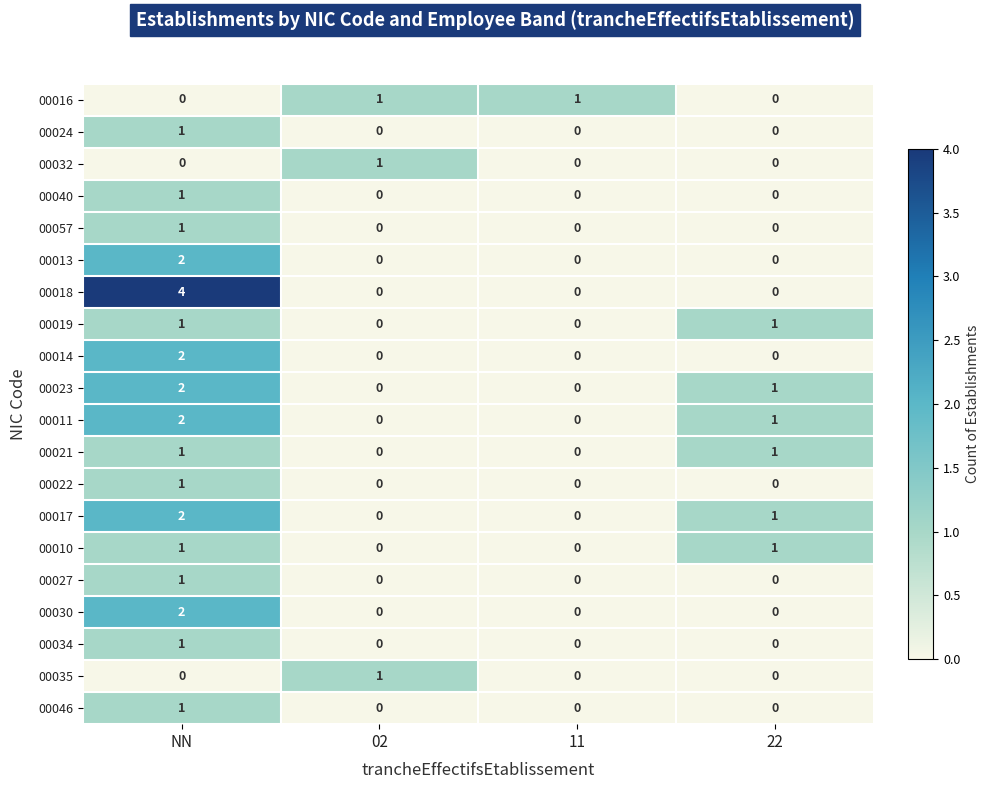

Which series has the largest range (max minus min)?

00018